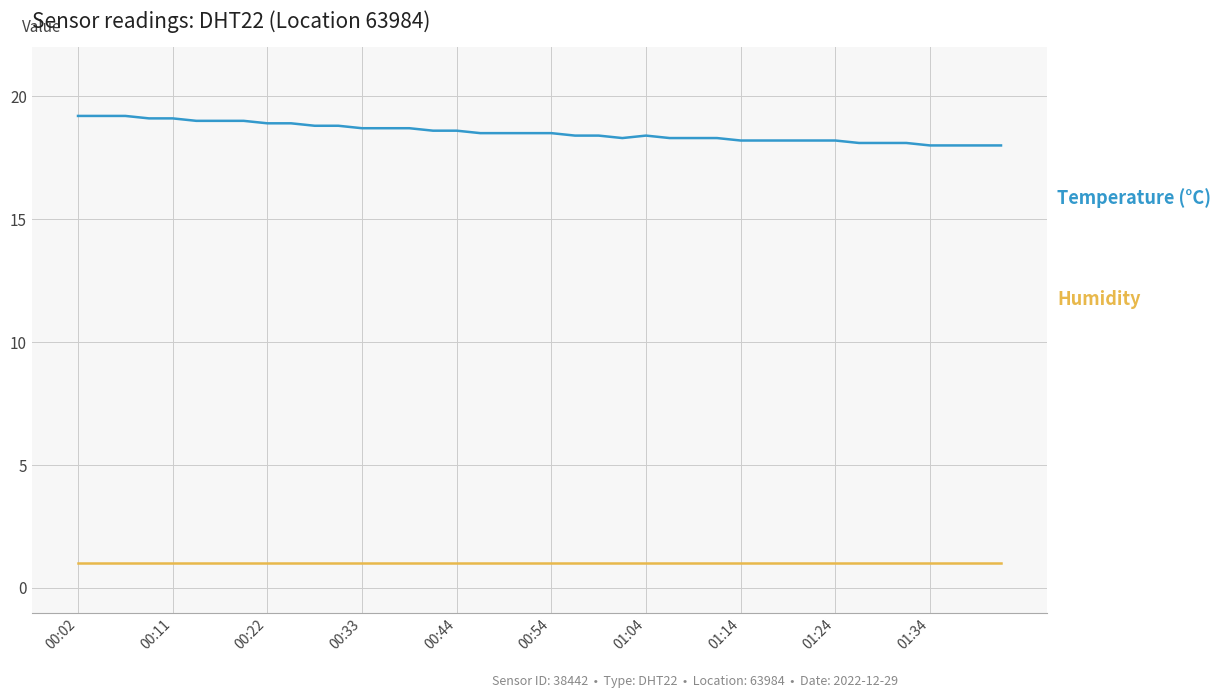

What is the minimum value shown in the chart?

1.0